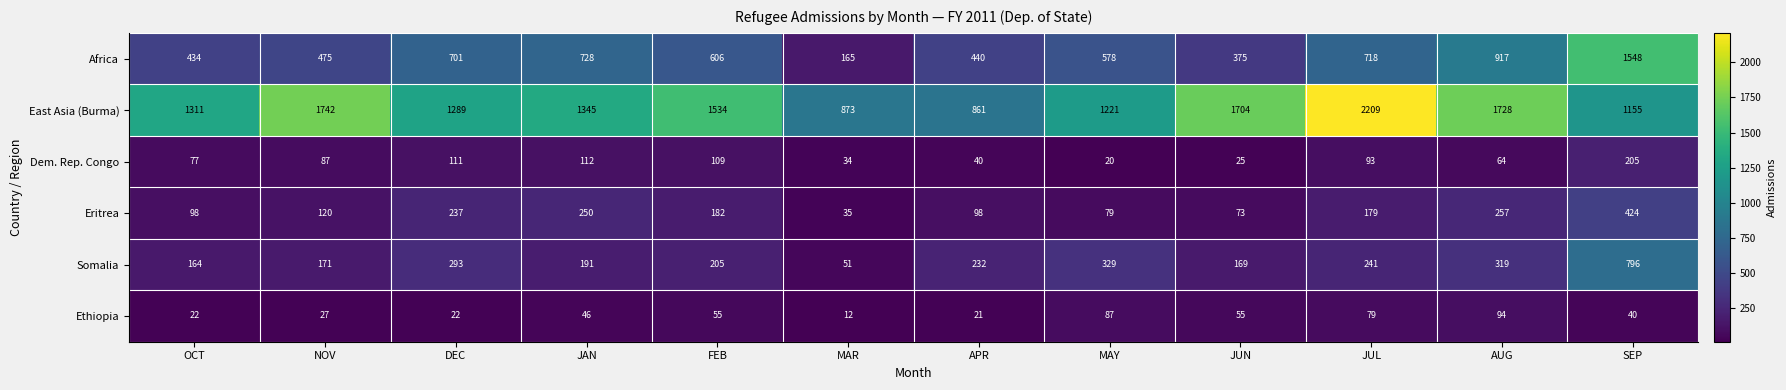

What is the spread (max minus min) of values at OCT?

1289